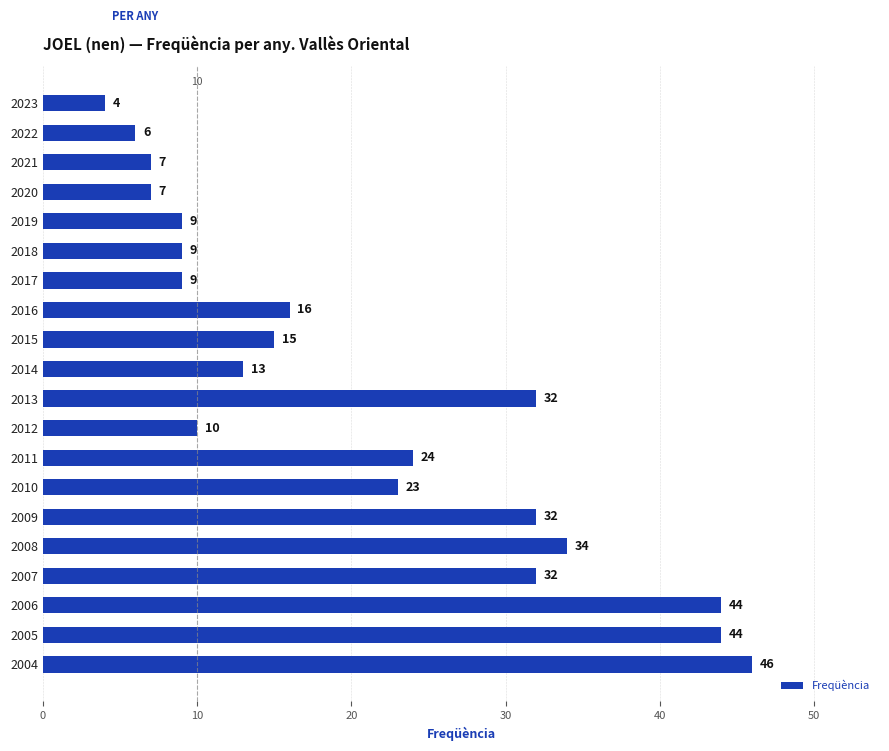

How many data points does each series have?

20